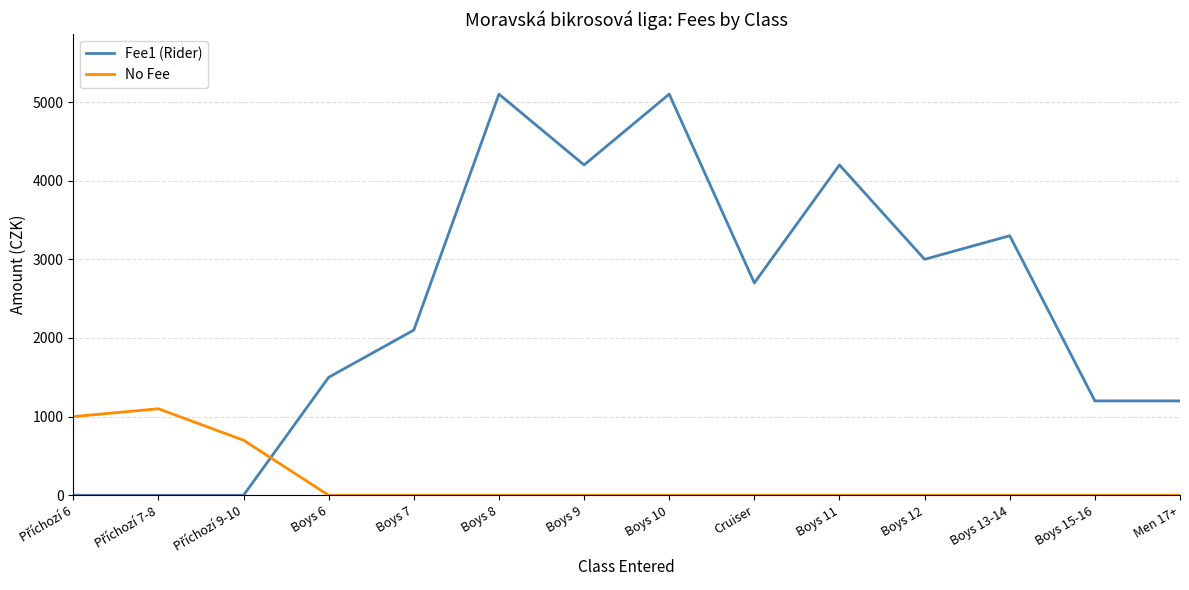

Rank the series by their average value, from highest to lowest.

Fee1 (Rider), No Fee